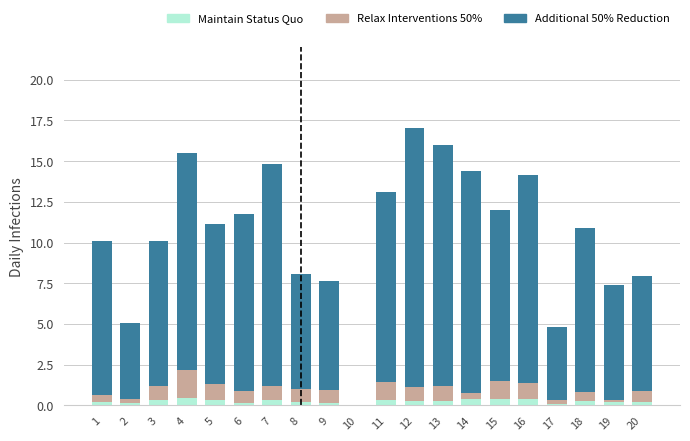

Is it true that Maintain Status Quo equals 0.3 at 12?

True